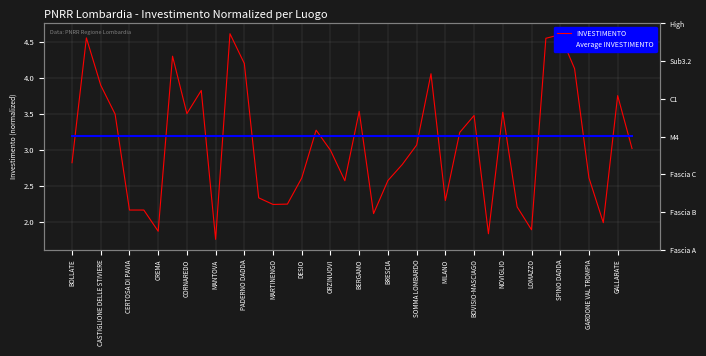

Between 35 and CASTIGLIONE DELLE STIVIERE, which is larger?

CASTIGLIONE DELLE STIVIERE